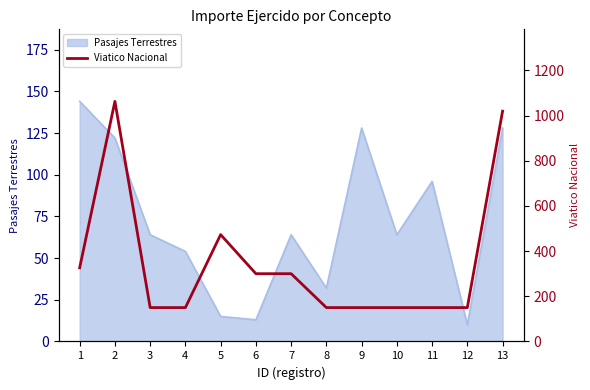

The Pasajes Terrestres series shows 44 at 11. True or false?

False